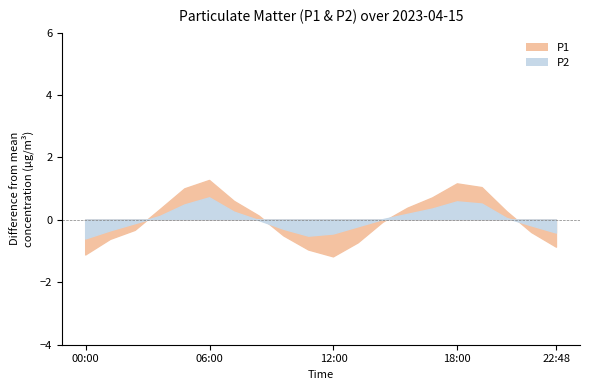

List the series in order of their overall mean, lowest first.

P2, P1